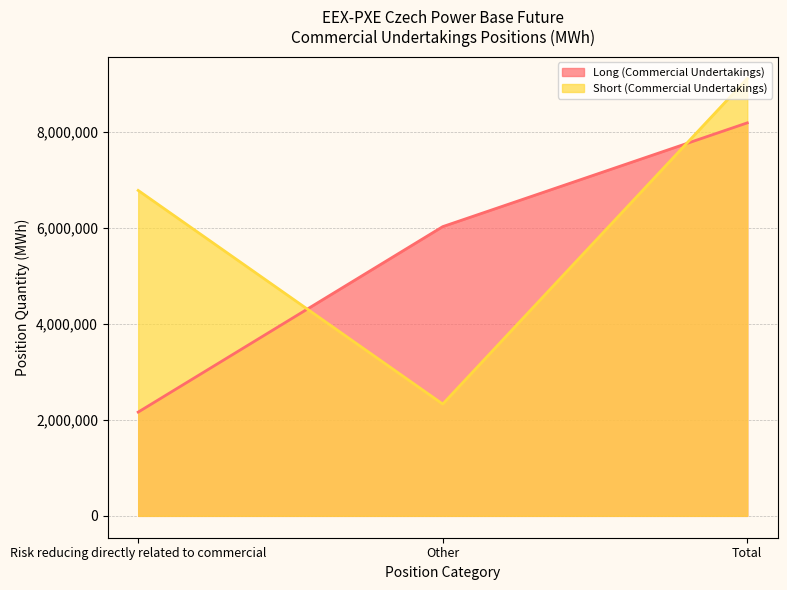

How many series are shown in this chart?

2